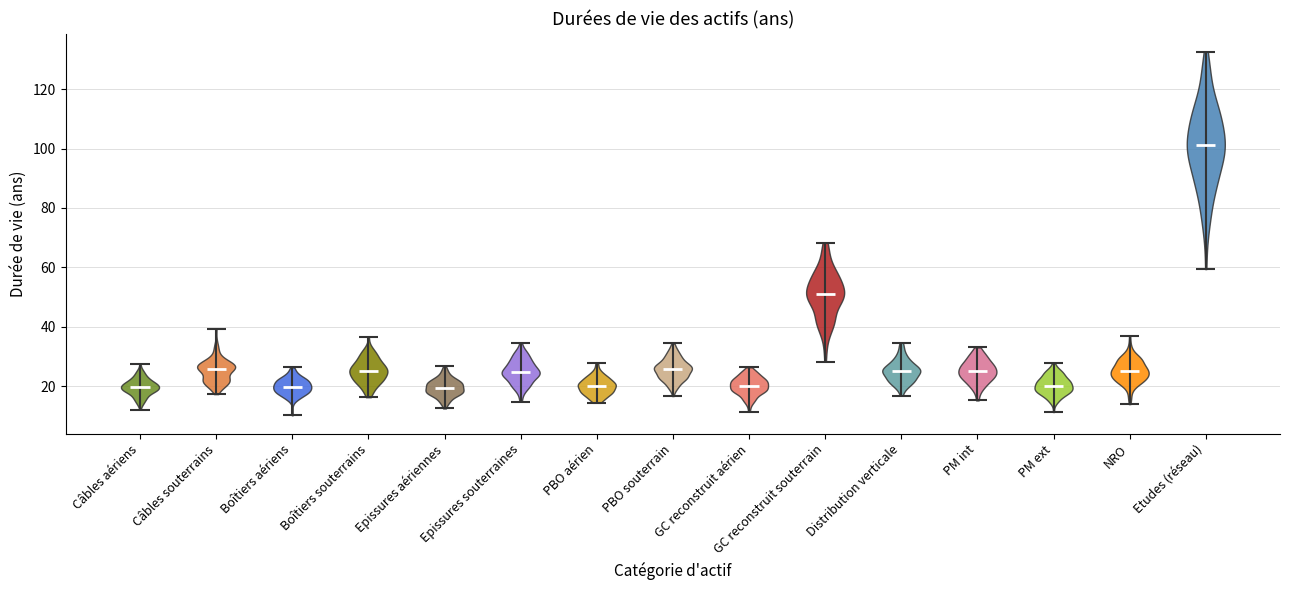

Reading left to right, read every violin against the y-axis: where its median line is, and the lowest and highest points it reaches. The values are not printed on the chart, so give them approximately, as read against the axis.

Câbles aériens: median line 20, lowest point 12, highest point 28
Câbles souterrains: median line 26, lowest point 18, highest point 40
Boîtiers aériens: median line 20, lowest point 10, highest point 26
Boîtiers souterrains: median line 26, lowest point 16, highest point 36
Epissures aériennes: median line 20, lowest point 12, highest point 26
Epissures souterraines: median line 24, lowest point 14, highest point 34
PBO aérien: median line 20, lowest point 14, highest point 28
PBO souterrain: median line 26, lowest point 16, highest point 34
GC reconstruit aérien: median line 20, lowest point 12, highest point 26
GC reconstruit souterrain: median line 52, lowest point 28, highest point 68
Distribution verticale: median line 26, lowest point 16, highest point 34
PM int: median line 26, lowest point 16, highest point 34
PM ext: median line 20, lowest point 12, highest point 28
NRO: median line 26, lowest point 14, highest point 36
Etudes (réseau): median line 102, lowest point 60, highest point 132